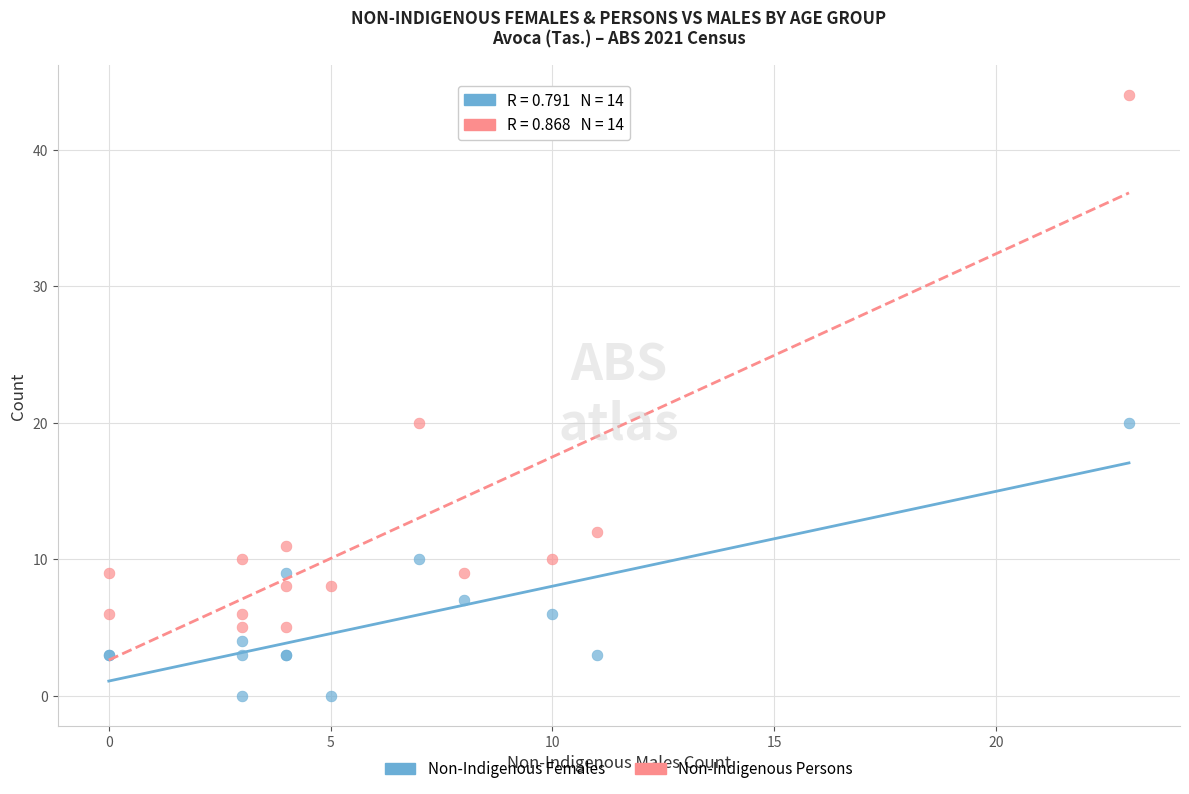

Which series reaches the maximum Y coordinate?

Non-Indigenous Persons